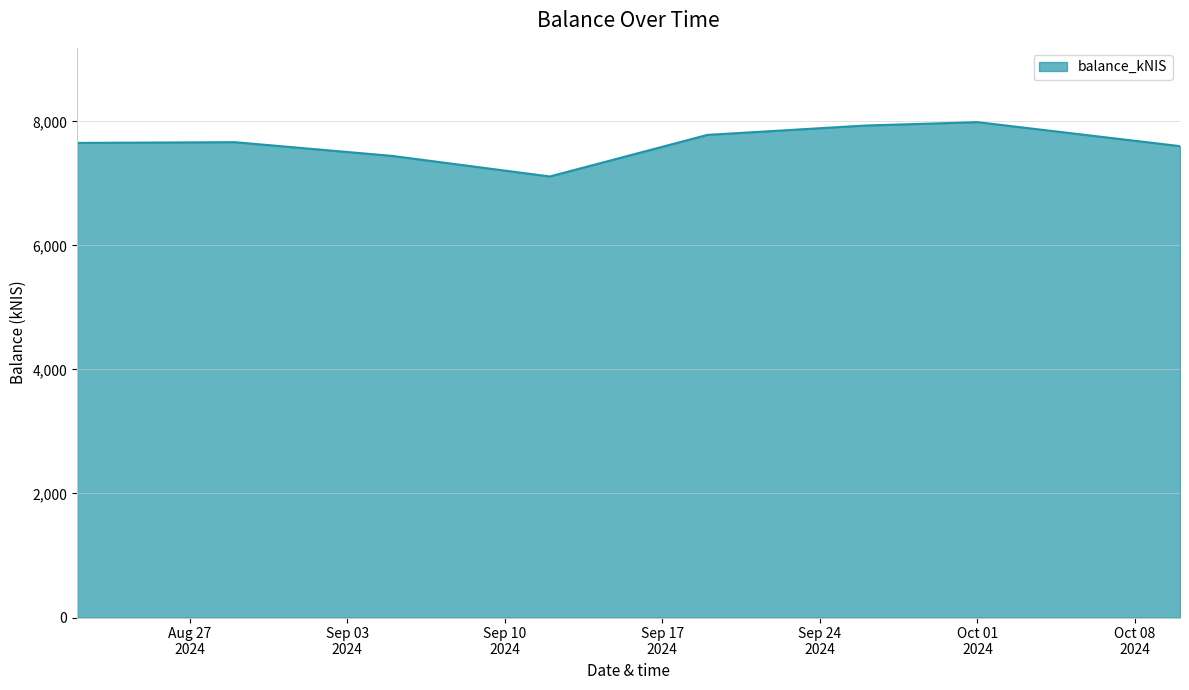

What is the difference between the maximum and minimum values?

876.1